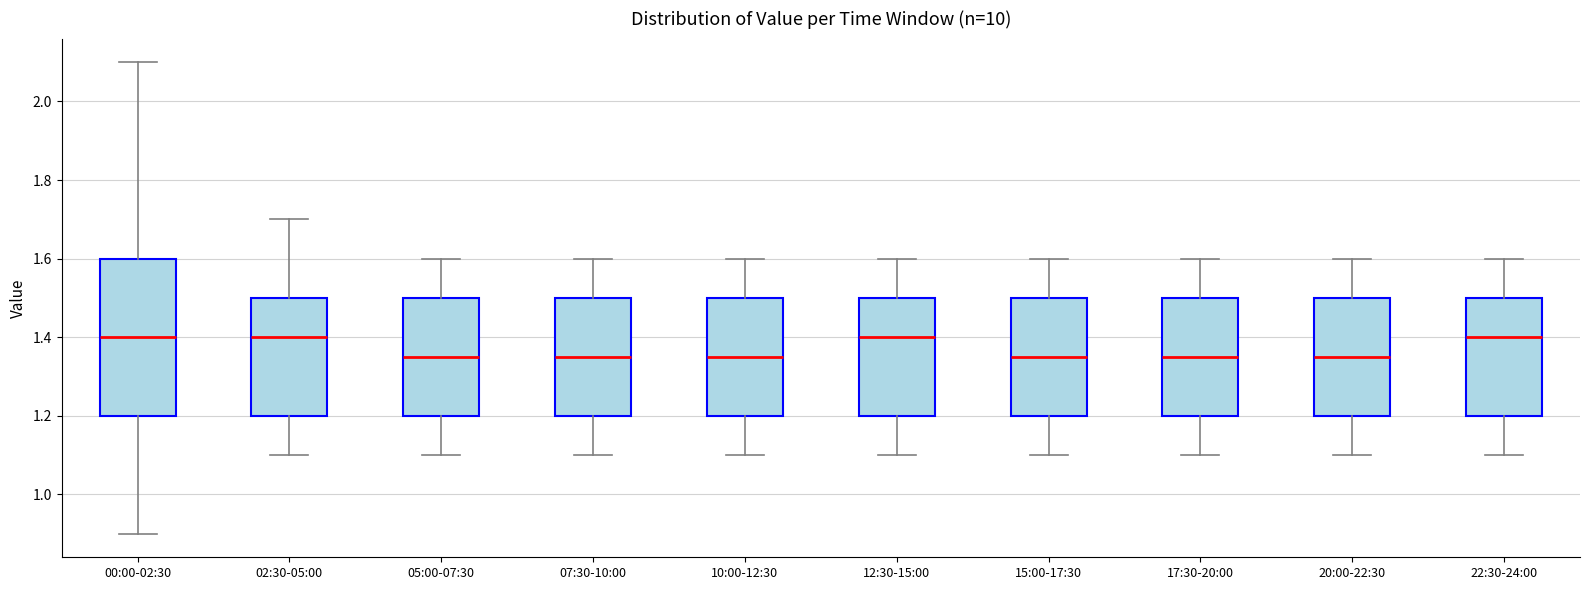

Reading left to right, transcribe this box plot: for each box, give where its median line is, the range the box spans, and where its two whiskers end, as read against the y-axis. The values are not printed on the chart, so give them approximately, as read against the axis.

00:00-02:30: median 1.40, box 1.20 to 1.60, whiskers 0.90 to 2.10
02:30-05:00: median 1.40, box 1.20 to 1.50, whiskers 1.10 to 1.70
05:00-07:30: median 1.36, box 1.20 to 1.50, whiskers 1.10 to 1.60
07:30-10:00: median 1.36, box 1.20 to 1.50, whiskers 1.10 to 1.60
10:00-12:30: median 1.36, box 1.20 to 1.50, whiskers 1.10 to 1.60
12:30-15:00: median 1.40, box 1.20 to 1.50, whiskers 1.10 to 1.60
15:00-17:30: median 1.36, box 1.20 to 1.50, whiskers 1.10 to 1.60
17:30-20:00: median 1.36, box 1.20 to 1.50, whiskers 1.10 to 1.60
20:00-22:30: median 1.36, box 1.20 to 1.50, whiskers 1.10 to 1.60
22:30-24:00: median 1.40, box 1.20 to 1.50, whiskers 1.10 to 1.60